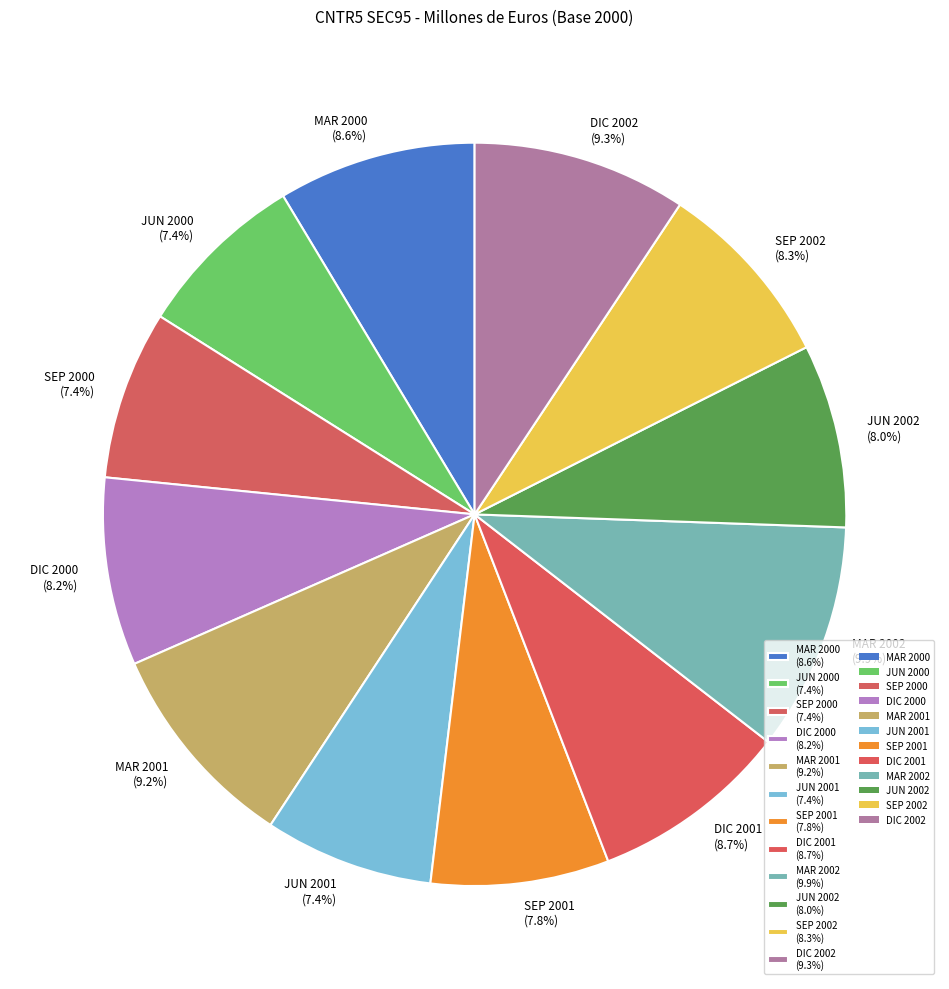

What percentage is the SEP 2002 slice, to the nearest percent?

8%